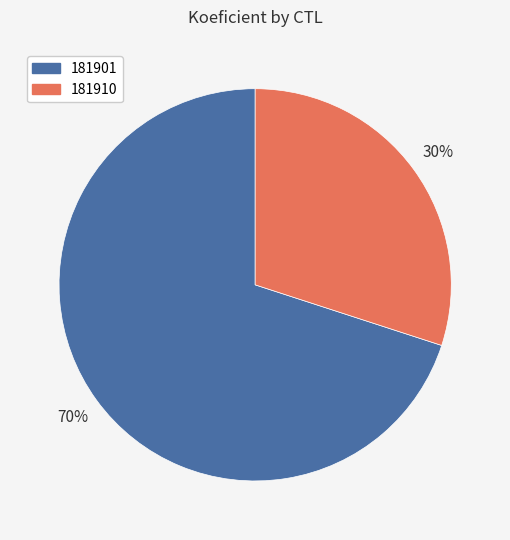

What is the smallest slice in the pie chart?

181910